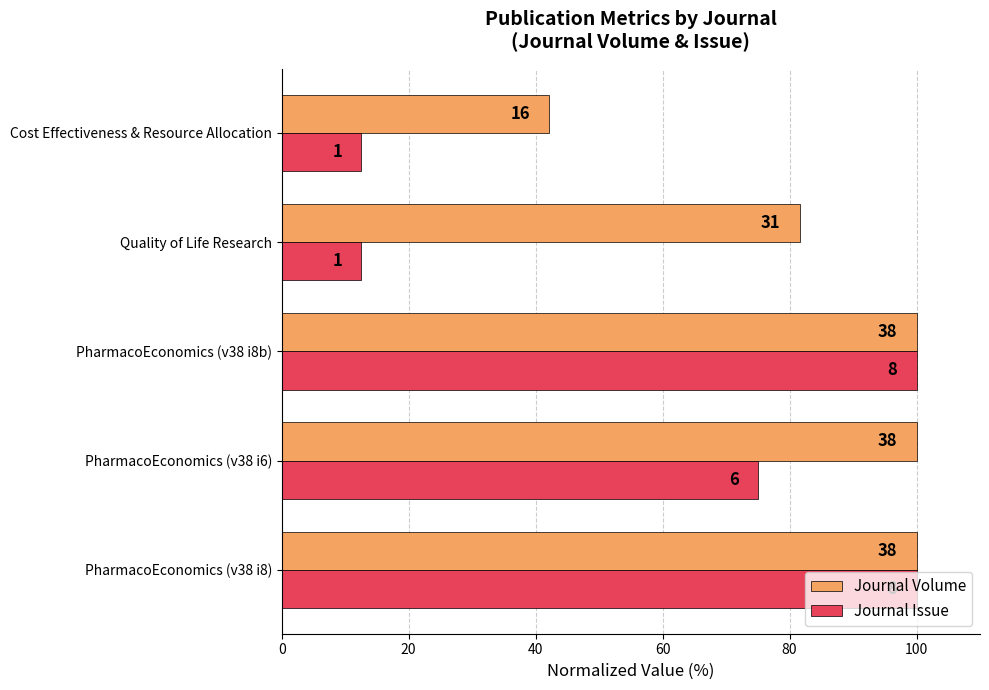

How many categories are shown in the chart?

5